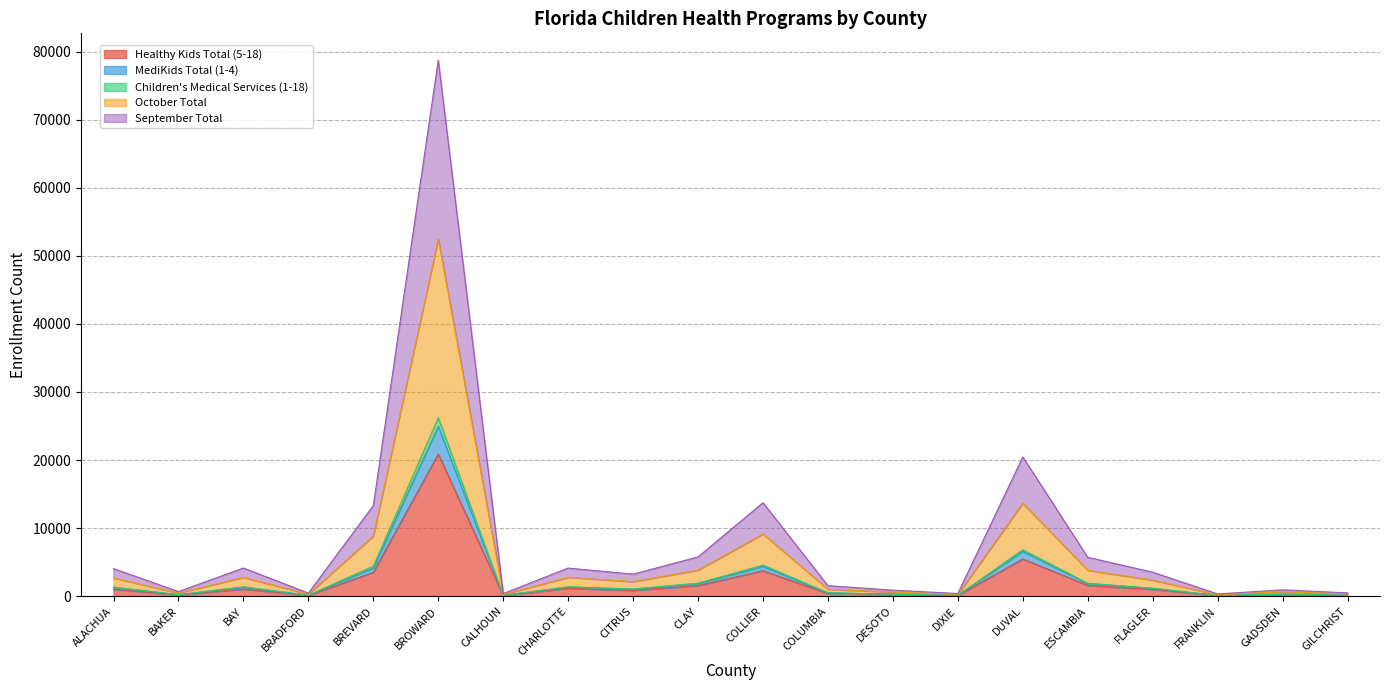

How many data points in October Total are above 1176?

9